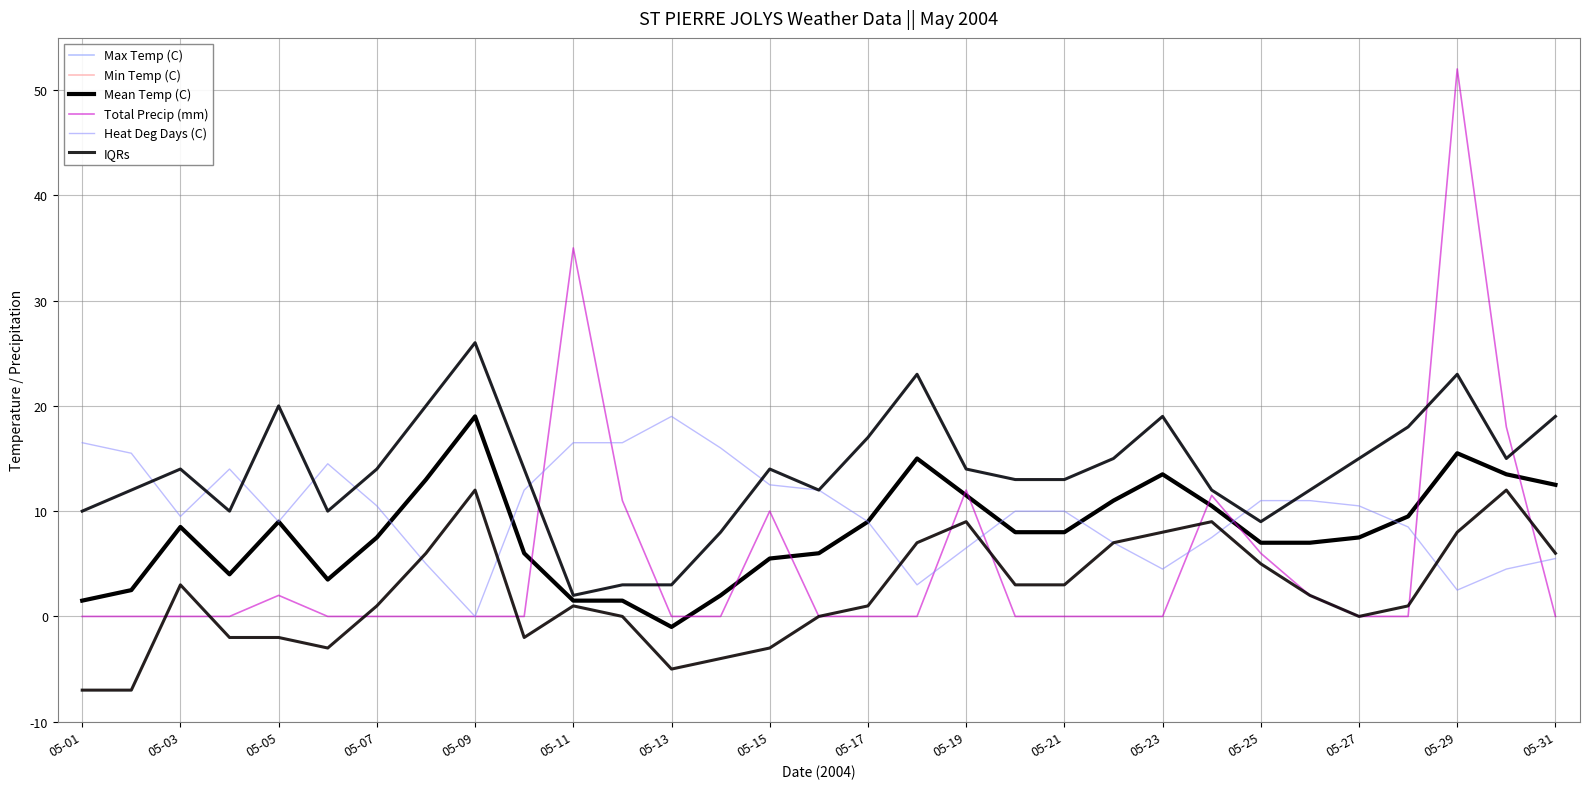

Does the chart display data point markers on the line(s)?

No